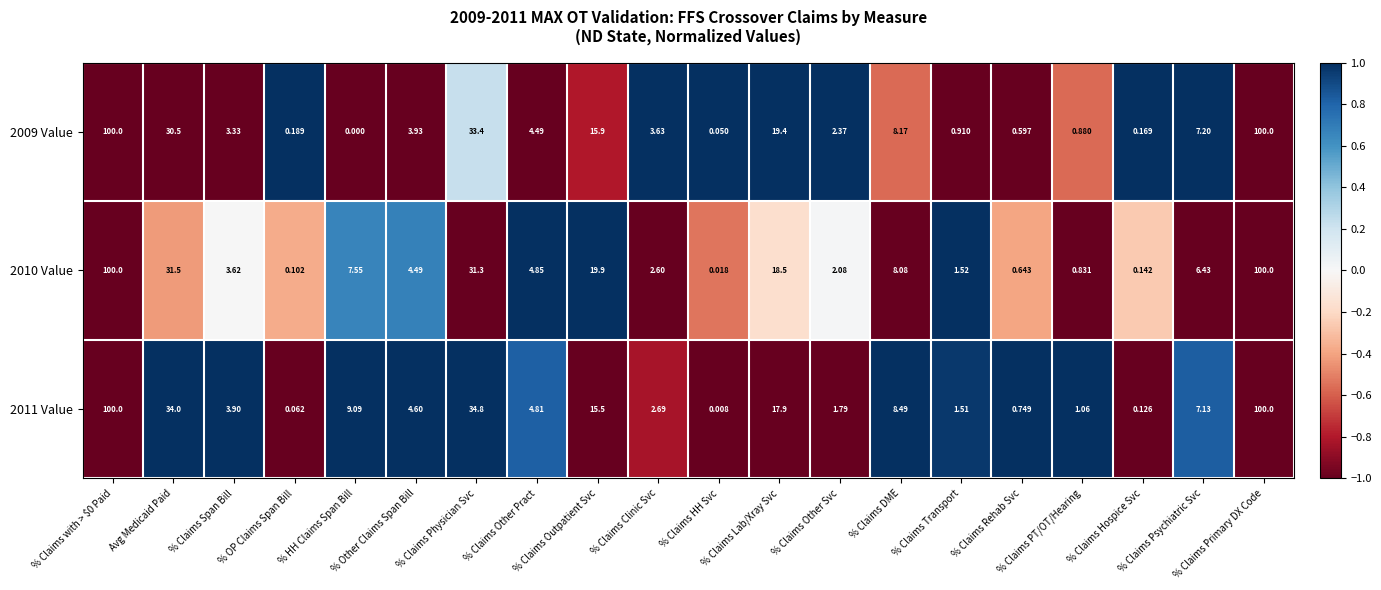

Count the number of categories in the chart.

20